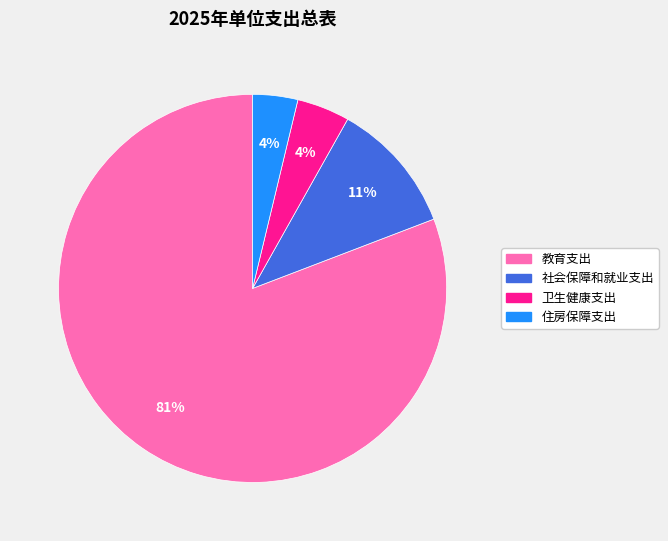

Between 教育支出 and 社会保障和就业支出, which is larger?

教育支出